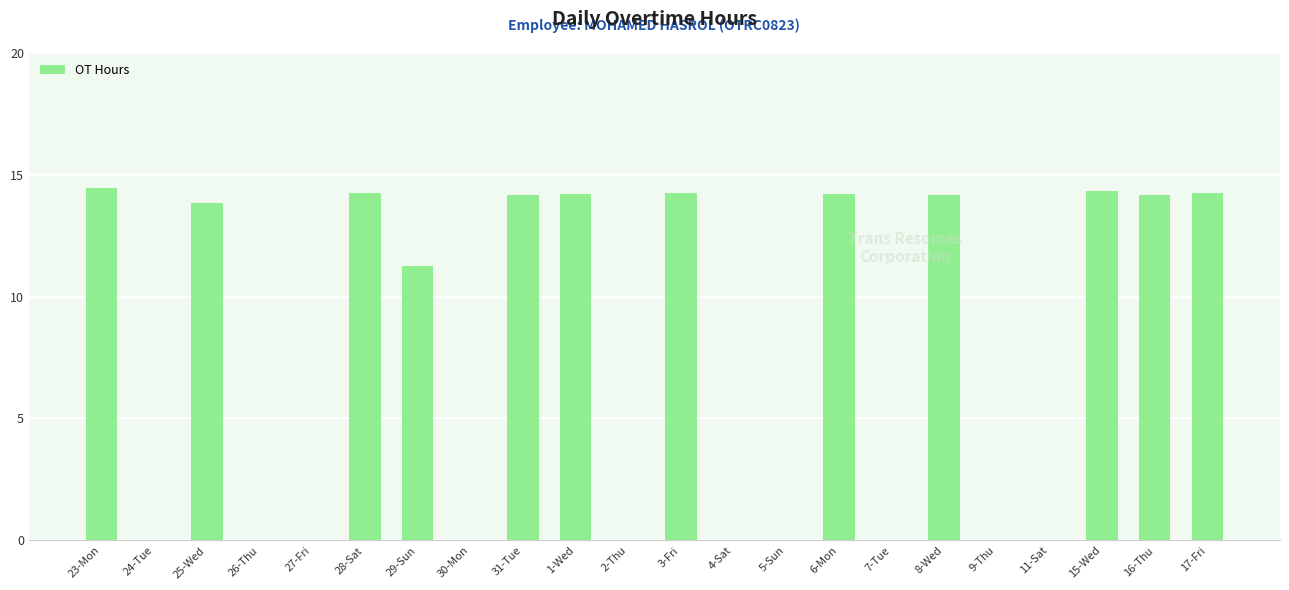

True or false: the data shows 22.9 at 23-Mon.

False